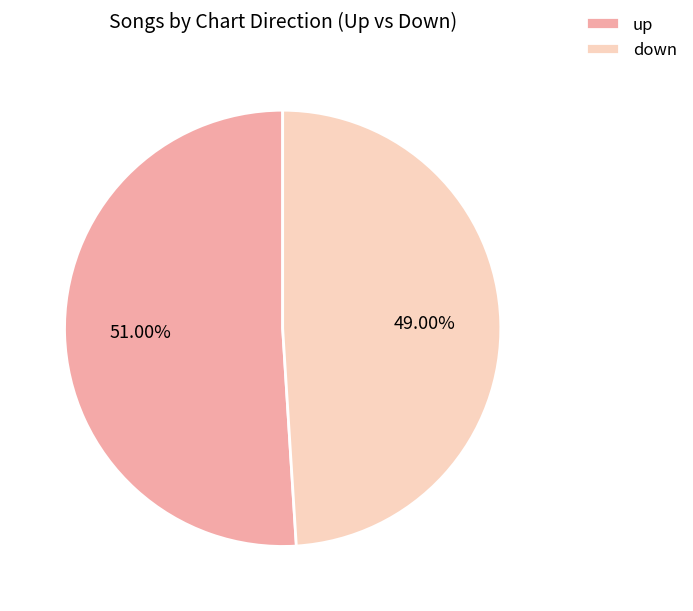

Between up and down, which is larger?

up